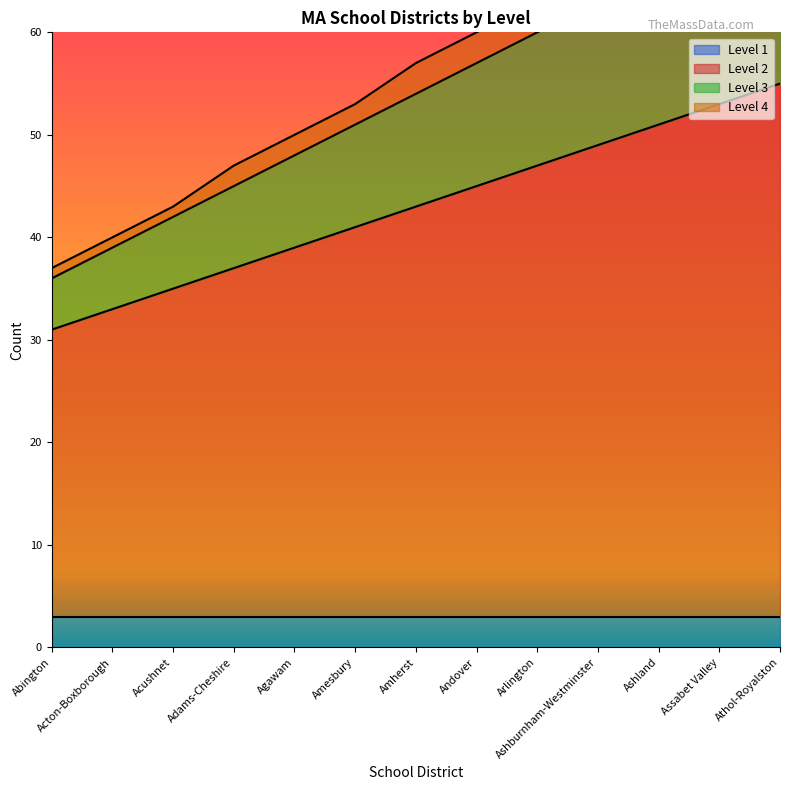

How many values in the Level 2 series are below 43?

6